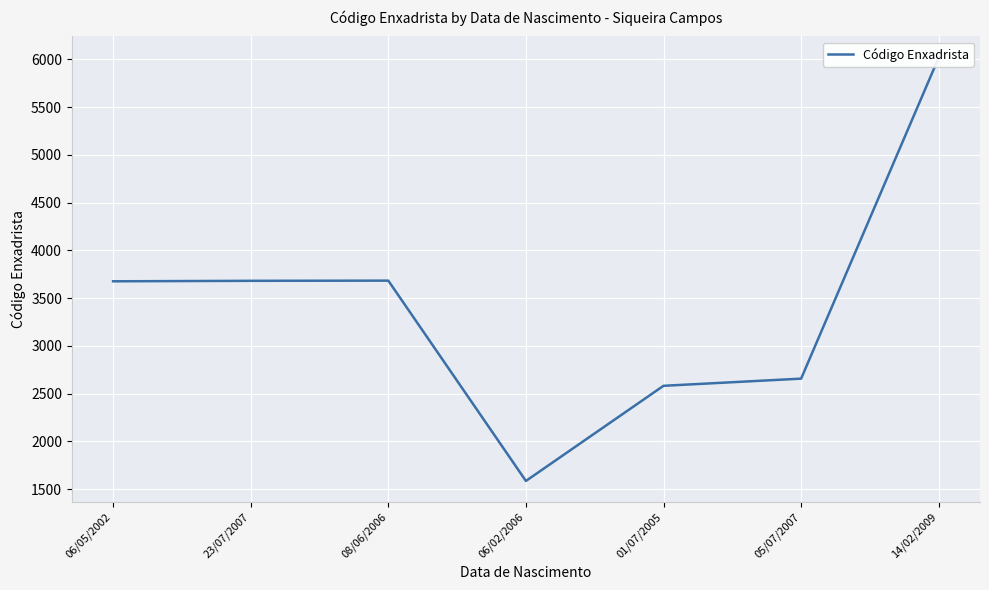

Rank the categories by value from lowest to highest.

06/02/2006, 01/07/2005, 05/07/2007, 06/05/2002, 23/07/2007, 08/06/2006, 14/02/2009